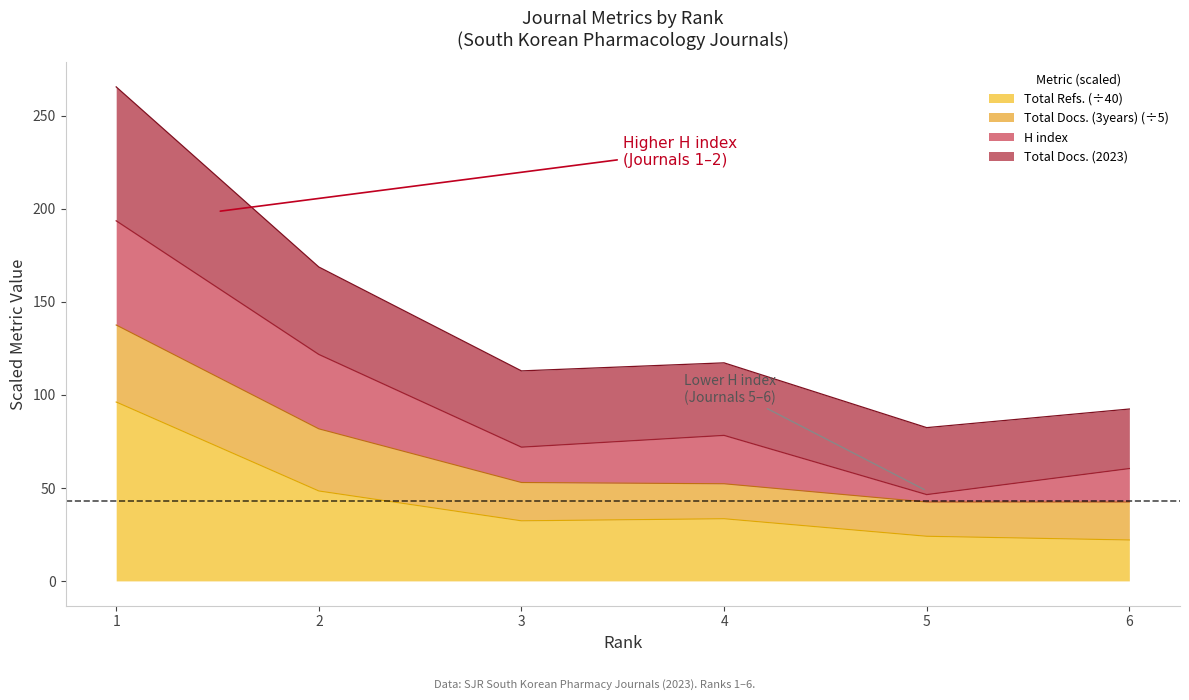

Does the chart have visible grid lines?

No